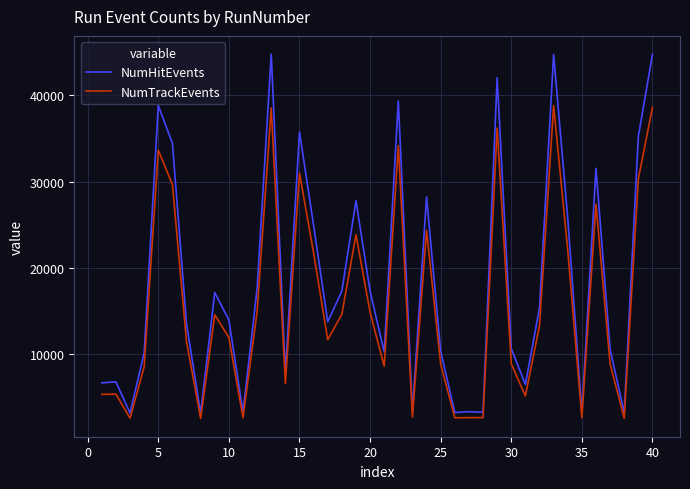

True or false: NumHitEvents and NumTrackEvents cross at least once.

False